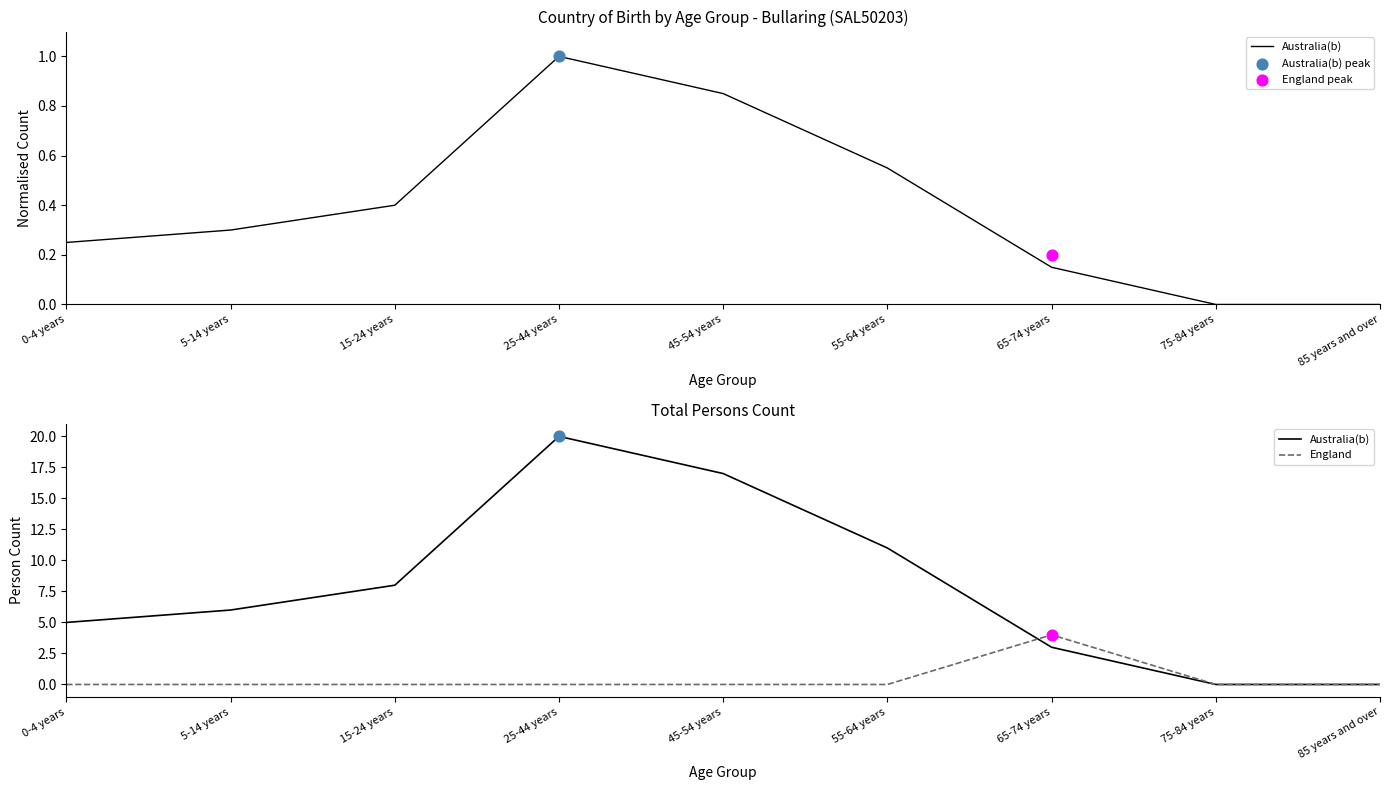

Which series contains the highest Y value?

Australia(b)